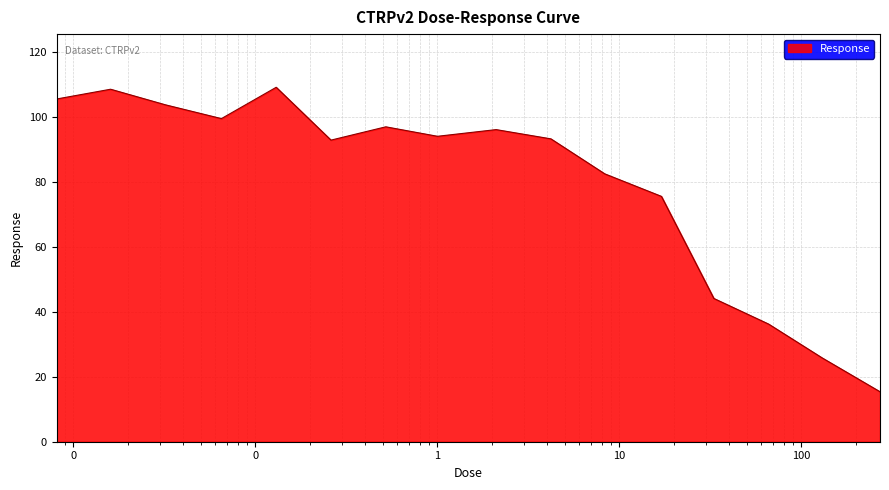

What is the greatest value displayed?

109.2